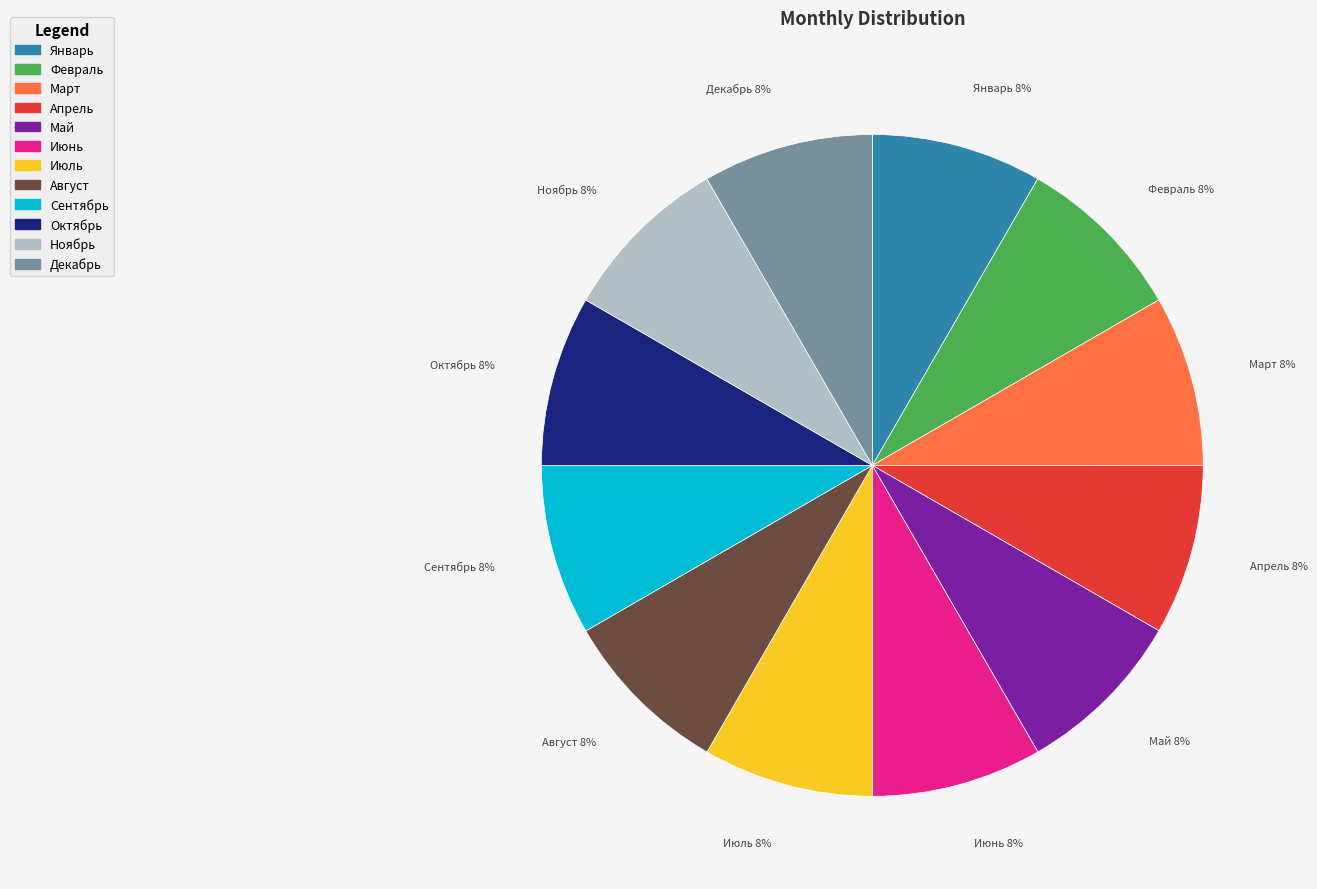

How many slices are in this pie chart?

12